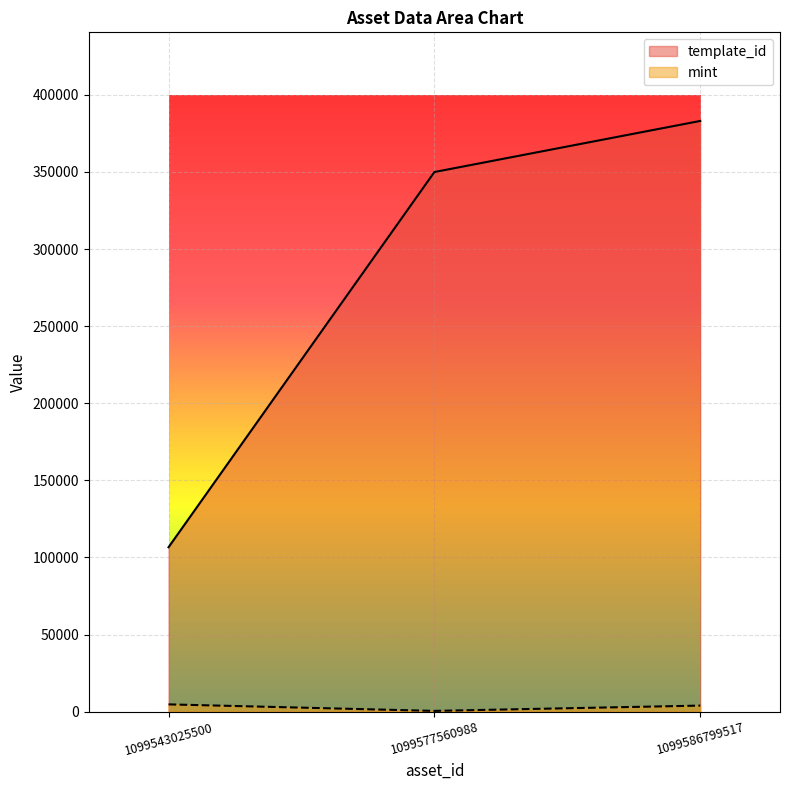

Is it true that template_id equals 383071 at 1099586799517?

True